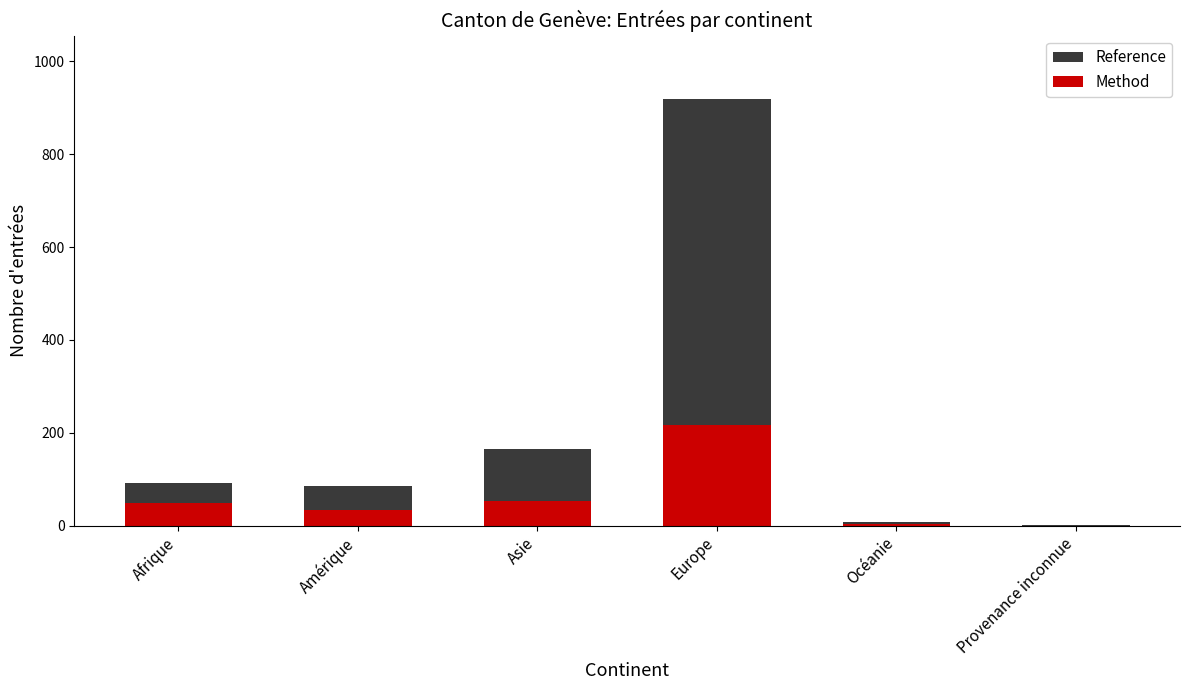

Is it true that Reference equals 165 at Asie?

True